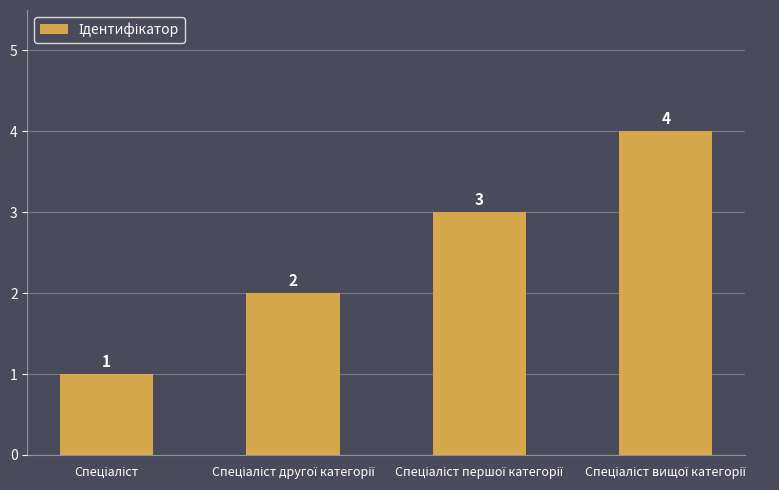

How many values are between 2 and 4?

3